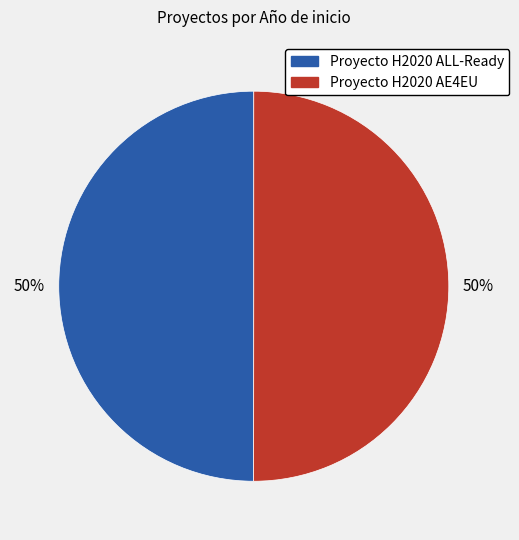

True or false: Proyecto H2020 AE4EU accounts for 50% of the total.

True